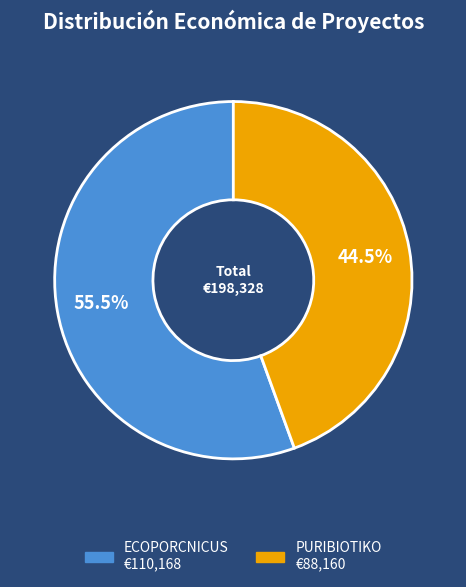

Which slice is the smallest?

PURIBIOTIKO